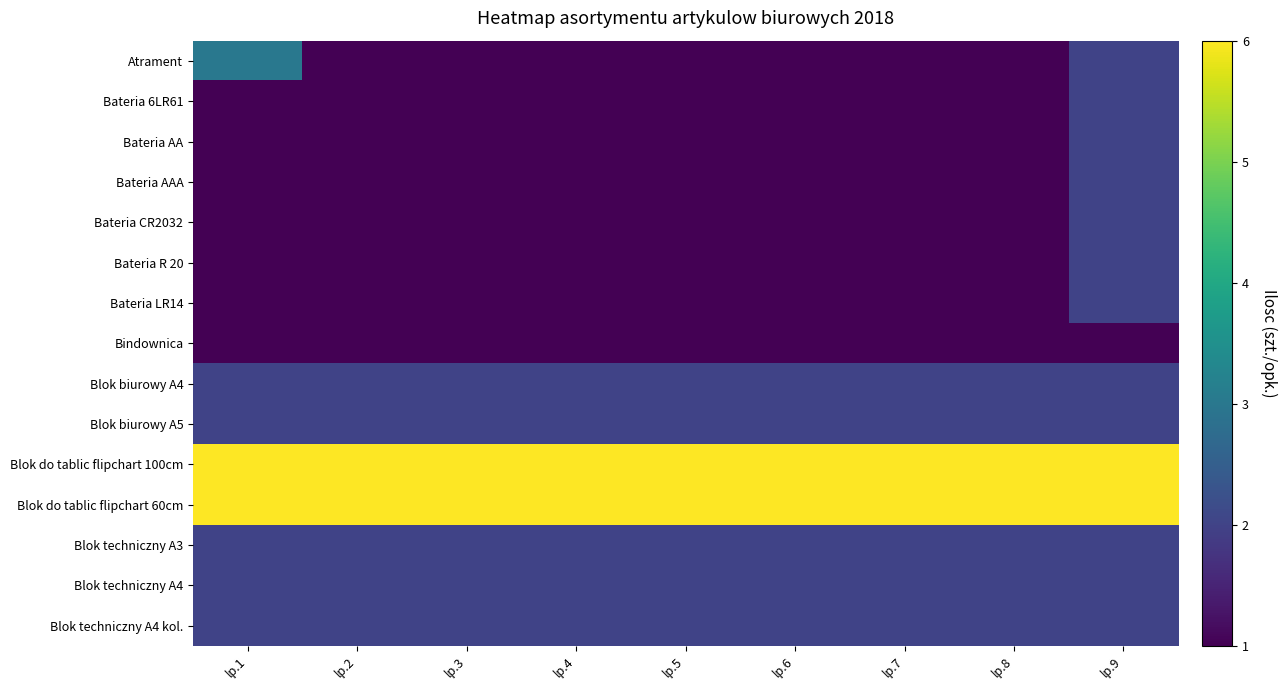

Reading left to right, what are all the values shown in this chart?

Atrament: lp.1=3	lp.2=1	lp.3=1	lp.4=1	lp.5=1	lp.6=1	lp.7=1	lp.8=1	lp.9=2
Bateria 6LR61: lp.1=1	lp.2=1	lp.3=1	lp.4=1	lp.5=1	lp.6=1	lp.7=1	lp.8=1	lp.9=2
Bateria AA: lp.1=1	lp.2=1	lp.3=1	lp.4=1	lp.5=1	lp.6=1	lp.7=1	lp.8=1	lp.9=2
Bateria AAA: lp.1=1	lp.2=1	lp.3=1	lp.4=1	lp.5=1	lp.6=1	lp.7=1	lp.8=1	lp.9=2
Bateria CR2032: lp.1=1	lp.2=1	lp.3=1	lp.4=1	lp.5=1	lp.6=1	lp.7=1	lp.8=1	lp.9=2
Bateria R 20: lp.1=1	lp.2=1	lp.3=1	lp.4=1	lp.5=1	lp.6=1	lp.7=1	lp.8=1	lp.9=2
Bateria LR14: lp.1=1	lp.2=1	lp.3=1	lp.4=1	lp.5=1	lp.6=1	lp.7=1	lp.8=1	lp.9=2
Bindownica: lp.1=1	lp.2=1	lp.3=1	lp.4=1	lp.5=1	lp.6=1	lp.7=1	lp.8=1	lp.9=1
Blok biurowy A4: lp.1=2	lp.2=2	lp.3=2	lp.4=2	lp.5=2	lp.6=2	lp.7=2	lp.8=2	lp.9=2
Blok biurowy A5: lp.1=2	lp.2=2	lp.3=2	lp.4=2	lp.5=2	lp.6=2	lp.7=2	lp.8=2	lp.9=2
Blok do tablic flipchart 100cm: lp.1=6	lp.2=6	lp.3=6	lp.4=6	lp.5=6	lp.6=6	lp.7=6	lp.8=6	lp.9=6
Blok do tablic flipchart 60cm: lp.1=6	lp.2=6	lp.3=6	lp.4=6	lp.5=6	lp.6=6	lp.7=6	lp.8=6	lp.9=6
Blok techniczny A3: lp.1=2	lp.2=2	lp.3=2	lp.4=2	lp.5=2	lp.6=2	lp.7=2	lp.8=2	lp.9=2
Blok techniczny A4: lp.1=2	lp.2=2	lp.3=2	lp.4=2	lp.5=2	lp.6=2	lp.7=2	lp.8=2	lp.9=2
Blok techniczny A4 kol.: lp.1=2	lp.2=2	lp.3=2	lp.4=2	lp.5=2	lp.6=2	lp.7=2	lp.8=2	lp.9=2